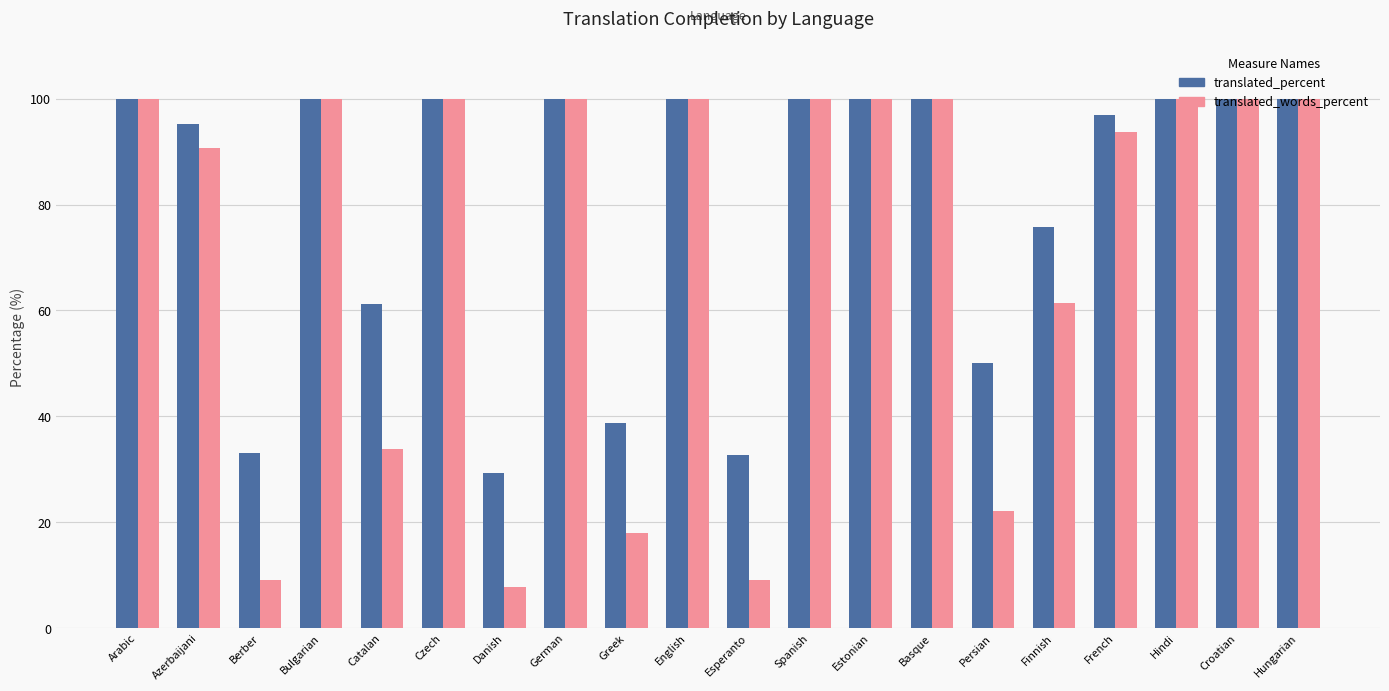

Which series has the widest spread of values?

translated_words_percent